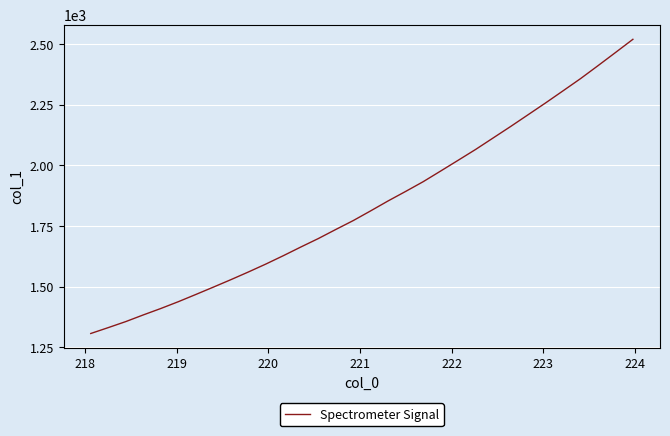

Reading left to right, list all the values displayed in this chart.

1306.0	1330.3	1355.1	1382.7	1409.2	1437.2	1467.0	1497.3	1528.1	1559.8	1592.6	1627.2	1663.0	1697.9	1735.5	1772.3	1812.6	1853.7	1892.8	1932.9	1976.9	2021.3	2066.1	2113.3	2160.7	2209.3	2258.0	2308.0	2358.3	2411.7	2466.0	2520.7